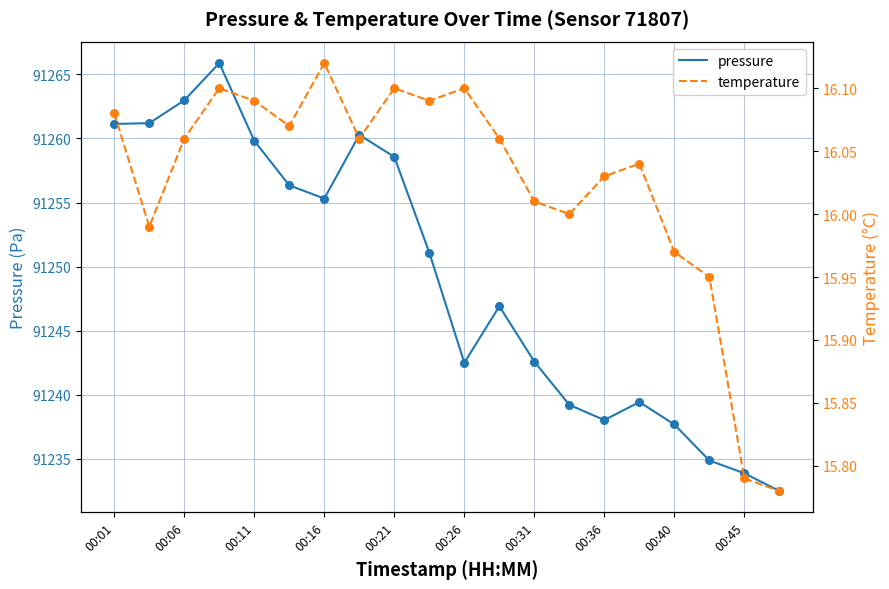

Which series contains the lowest Y value?

temperature